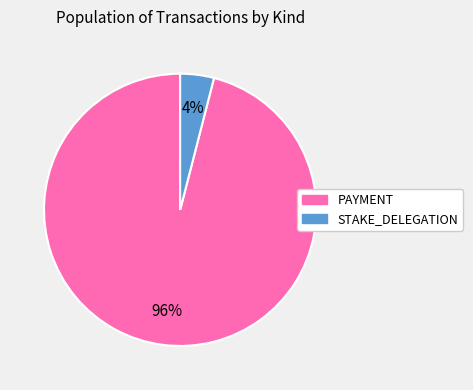

To the nearest percent, what is the difference between the largest and smallest slice percentages?

92%